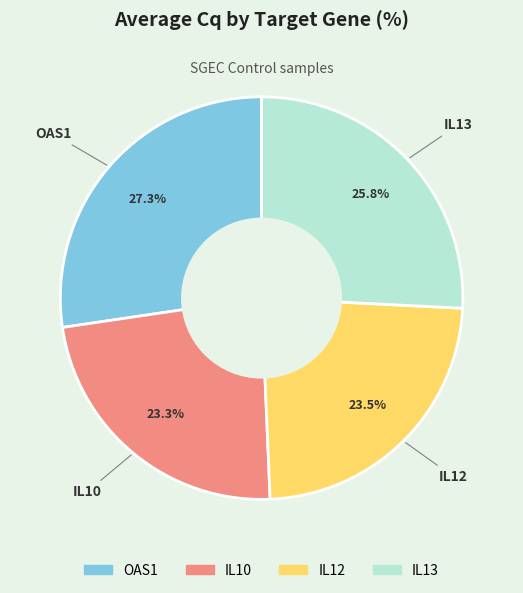

True or false: OAS1 accounts for 33% of the total.

False